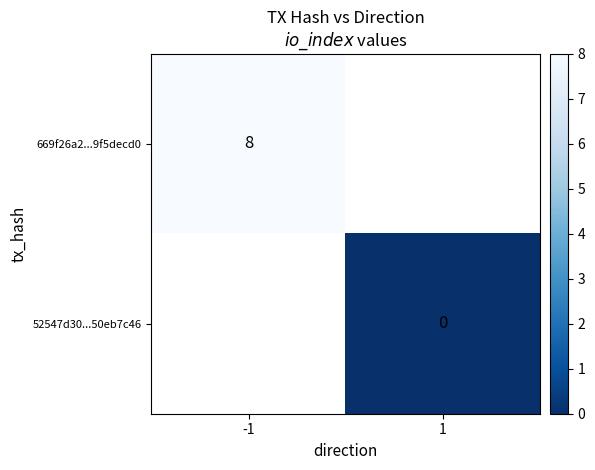

True or false: 669f26a2...9f5decd0 has a value of 6 at -1.

False